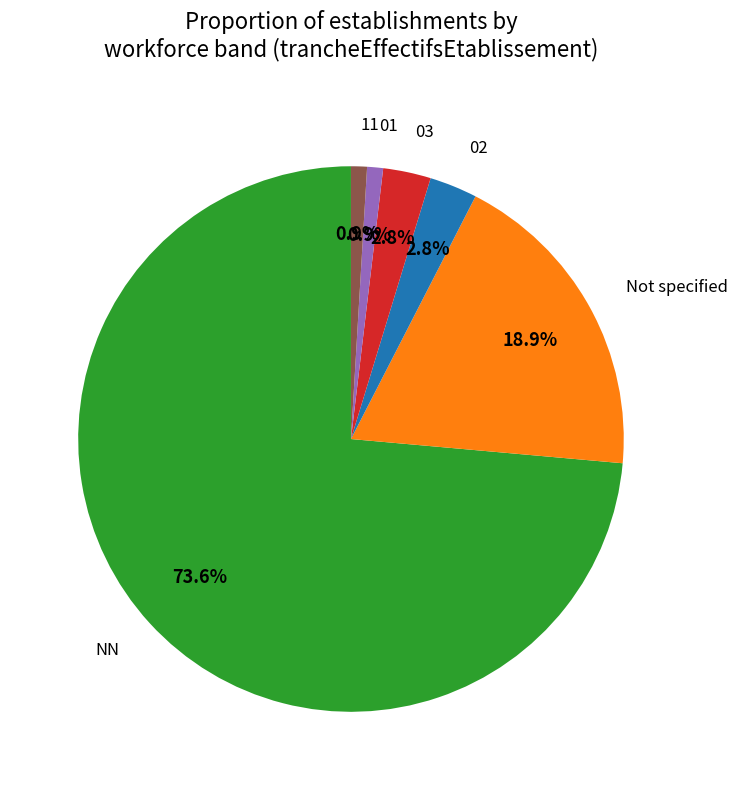

How many segments does this pie chart have?

6